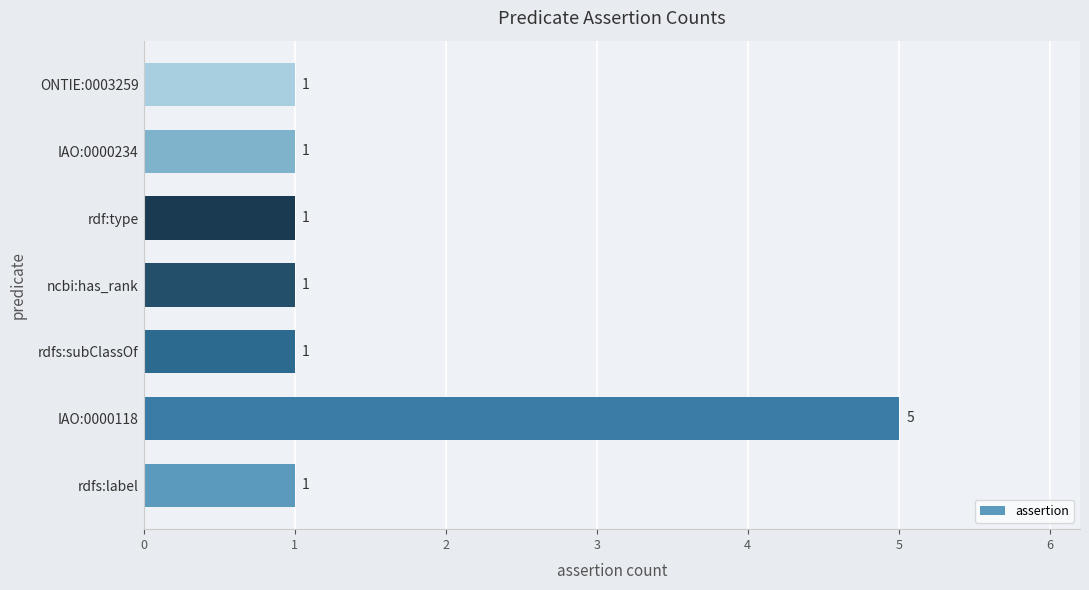

The chart shows a value of 1 at ONTIE:0003259. True or false?

True